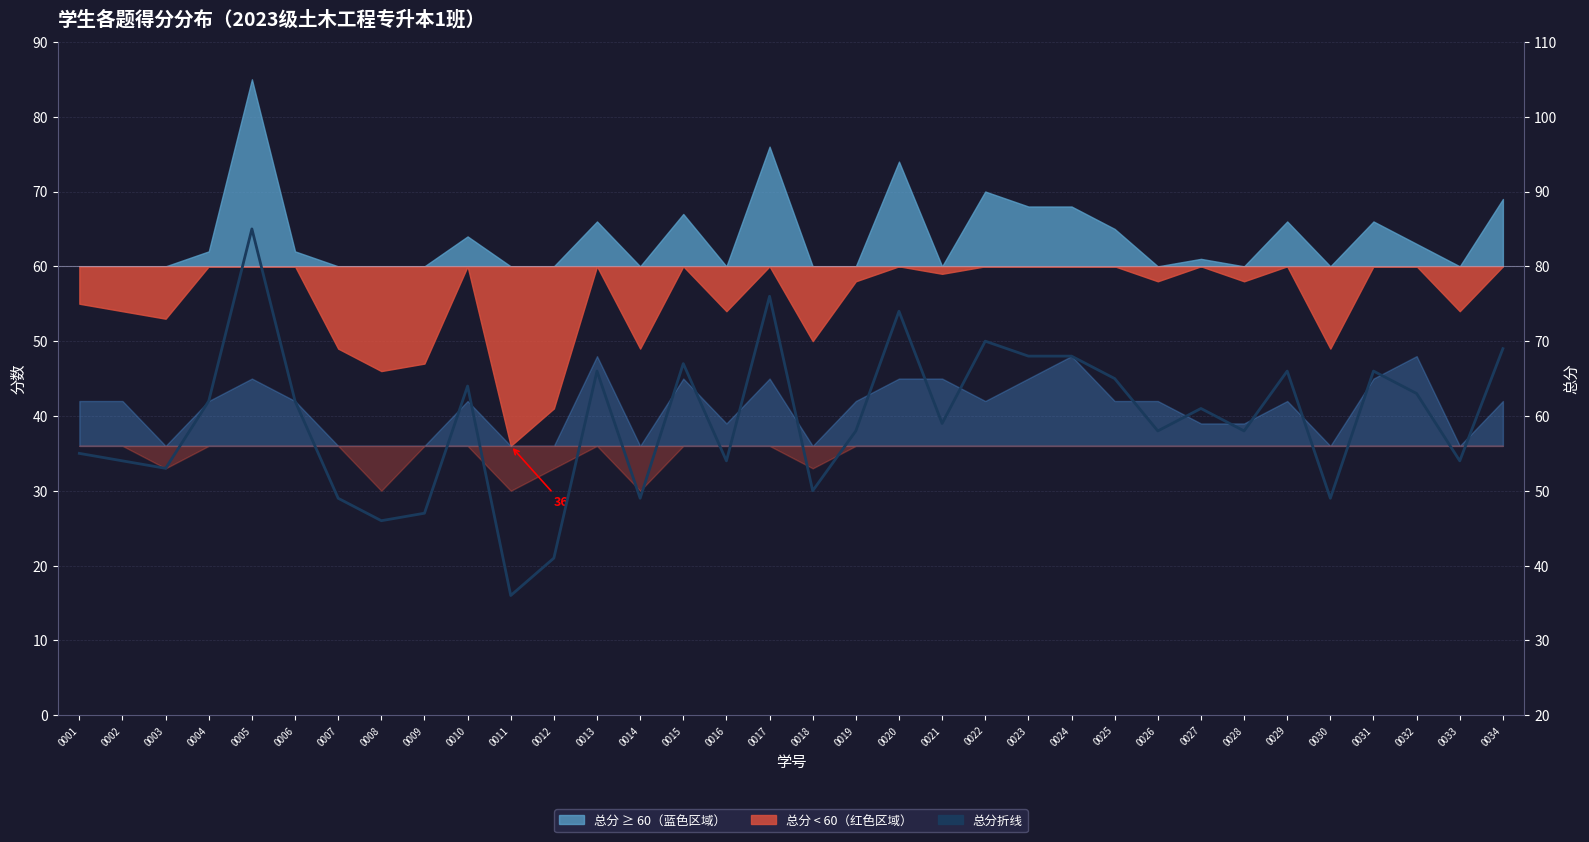

Reading left to right, list all the values displayed in this chart.

55	54	53	62	85	62	49	46	47	64	36	41	66	49	67	54	76	50	58	74	59	70	68	68	65	58	61	58	66	49	66	63	54	69